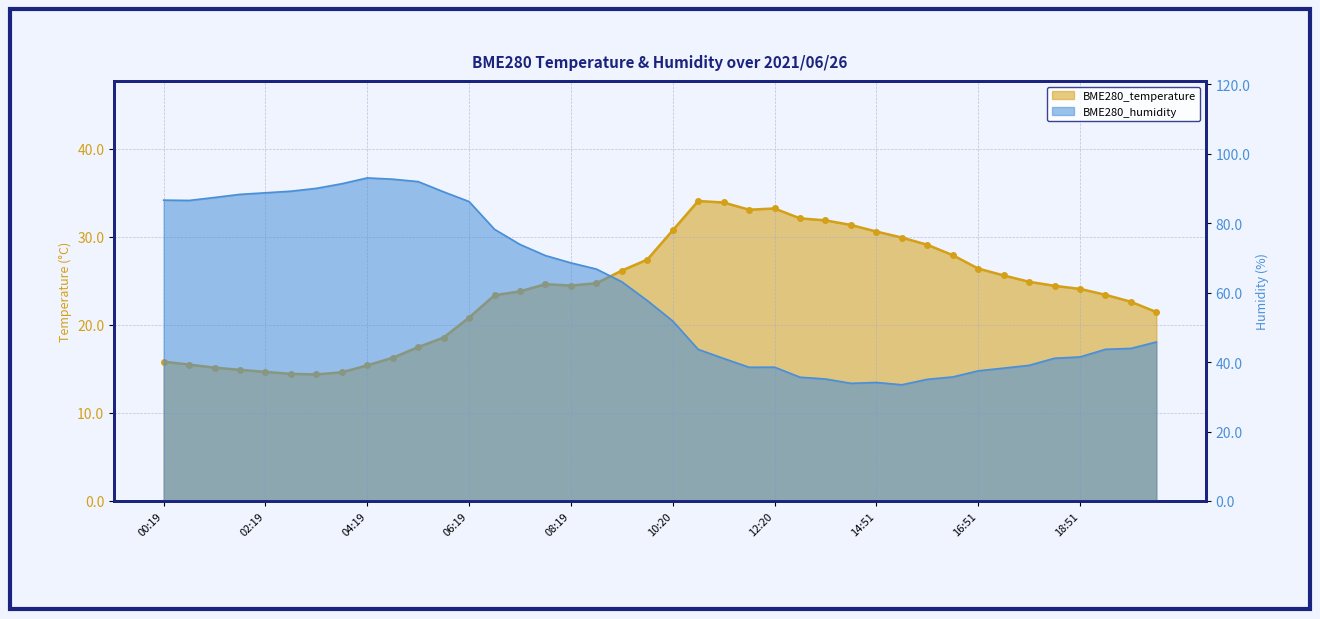

How many lines are shown in the chart?

2